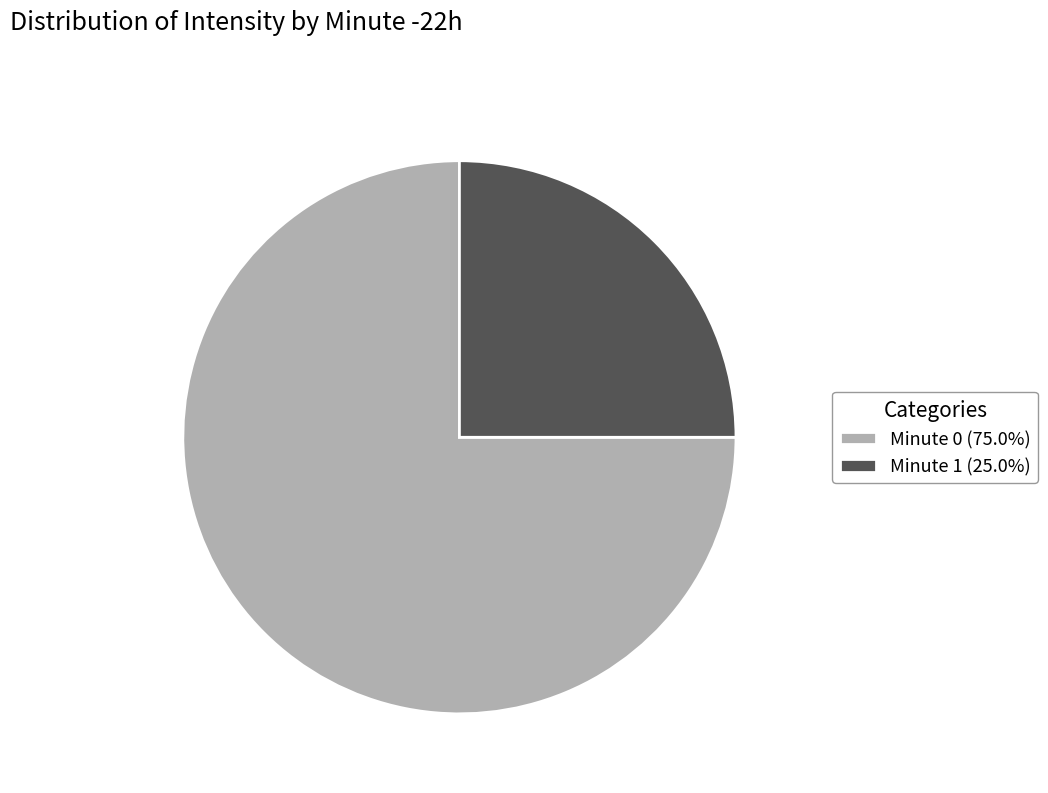

Which category accounts for the majority?

Minute 0